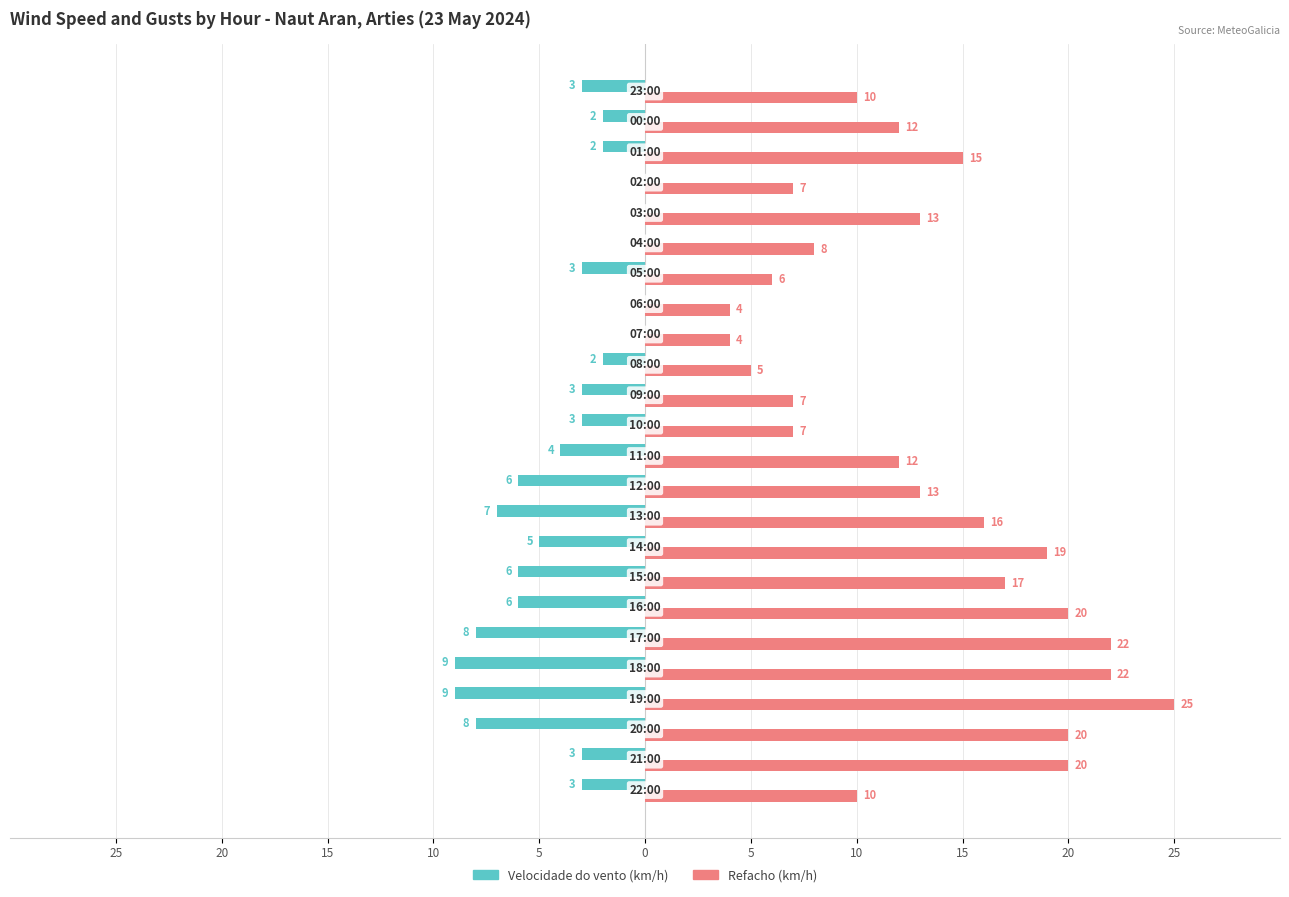

What are all the series names shown in the legend?

Velocidade do vento (km/h), Refacho (km/h)